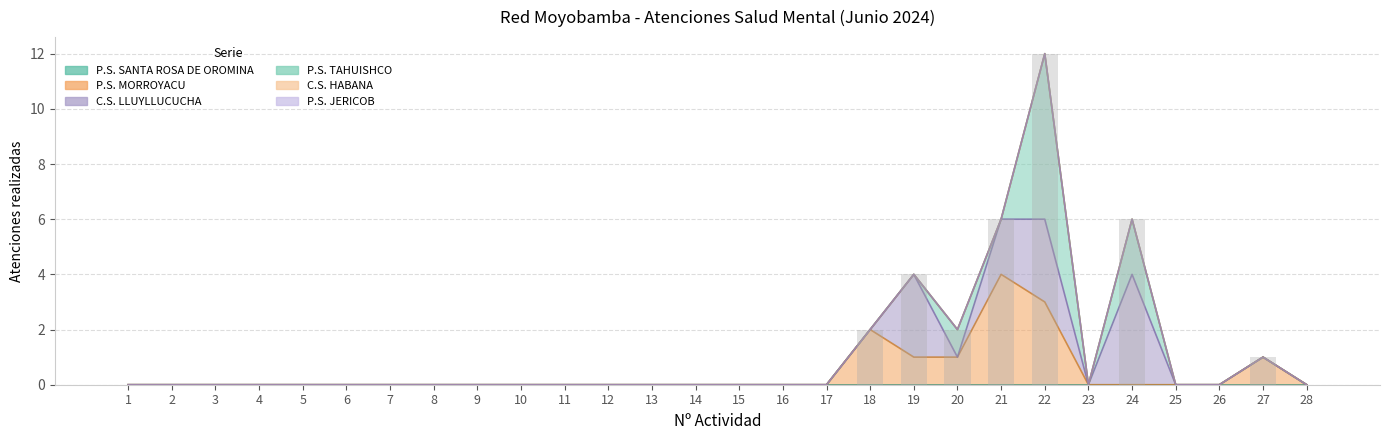

Reading left to right, what are all the values shown in this chart?

P.S. SANTA ROSA DE OROMINA: 0	0	0	0	0	0	0	0	0	0	0	0	0	0	0	0	0	0	0	0	0	0	0	0	0	0	0	0
P.S. MORROYACU: 0	0	0	0	0	0	0	0	0	0	0	0	0	0	0	0	0	2	1	1	4	3	0	0	0	0	1	0
C.S. LLUYLLUCUCHA: 0	0	0	0	0	0	0	0	0	0	0	0	0	0	0	0	0	0	3	0	2	3	0	4	0	0	0	0
P.S. TAHUISHCO: 0	0	0	0	0	0	0	0	0	0	0	0	0	0	0	0	0	0	0	1	0	6	0	2	0	0	0	0
C.S. HABANA: 0	0	0	0	0	0	0	0	0	0	0	0	0	0	0	0	0	0	0	0	0	0	0	0	0	0	0	0
P.S. JERICOB: 0	0	0	0	0	0	0	0	0	0	0	0	0	0	0	0	0	0	0	0	0	0	0	0	0	0	0	0